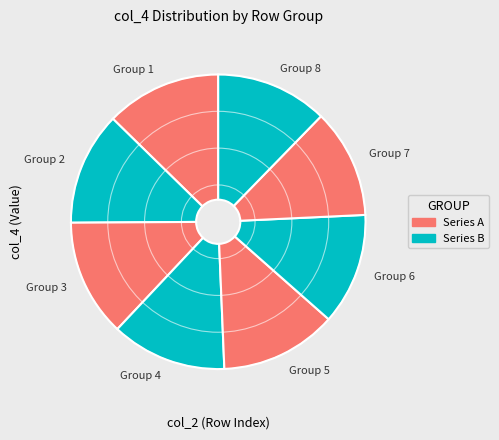

Between Group 3 and Group 6, which is larger?

Group 3